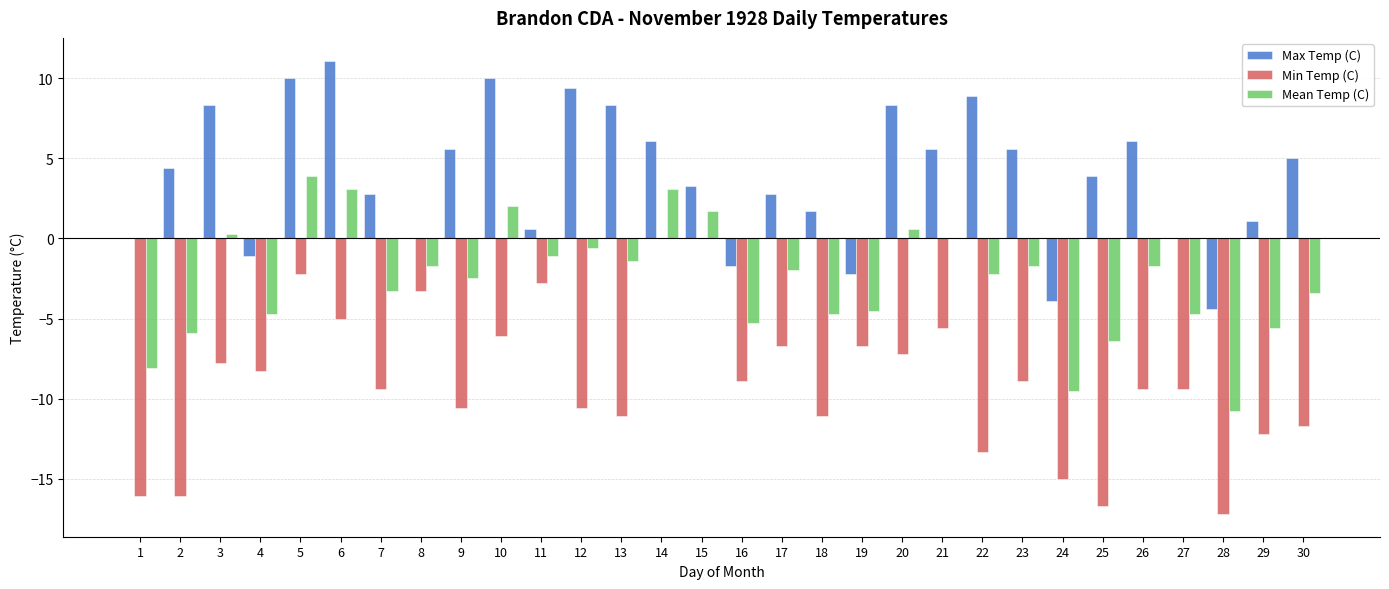

What value does the Mean Temp (C) series have at 11?

-1.1